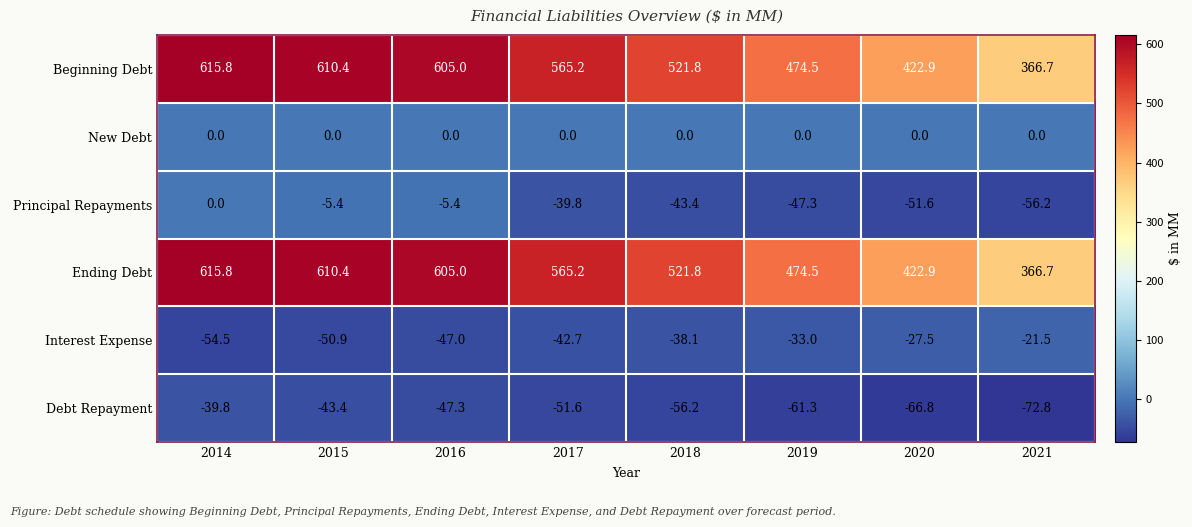

At how many categories does at least one series exceed 586?

3